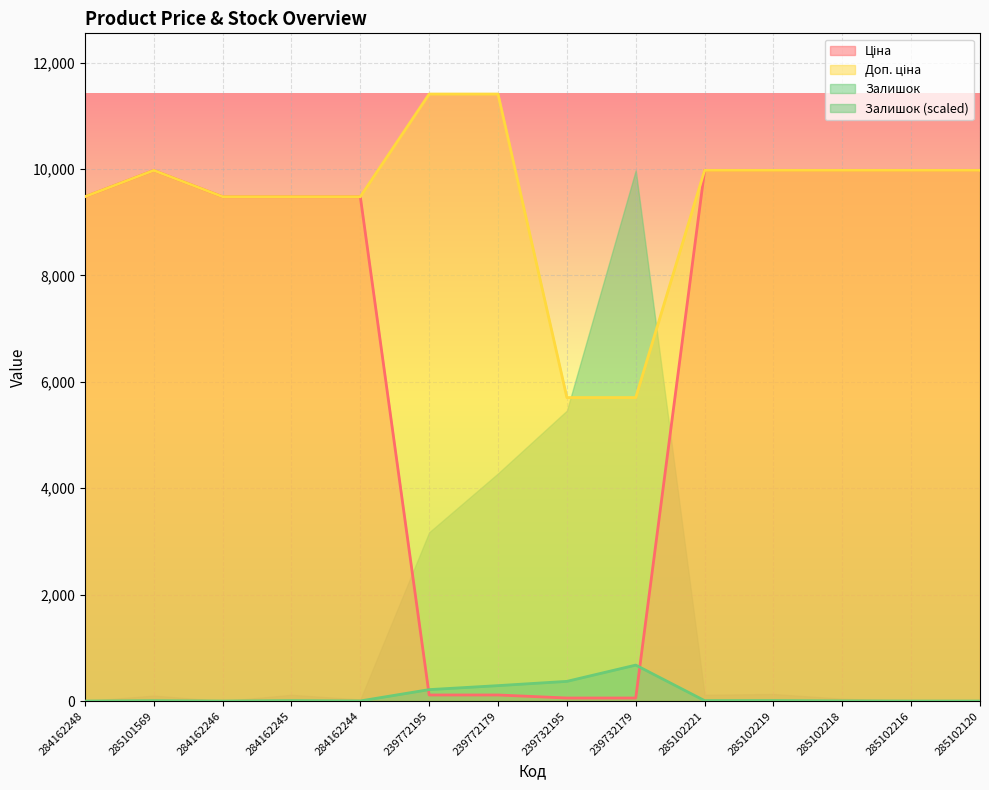

Between 284162244 and 285102221, which series saw the biggest shift?

Ціна